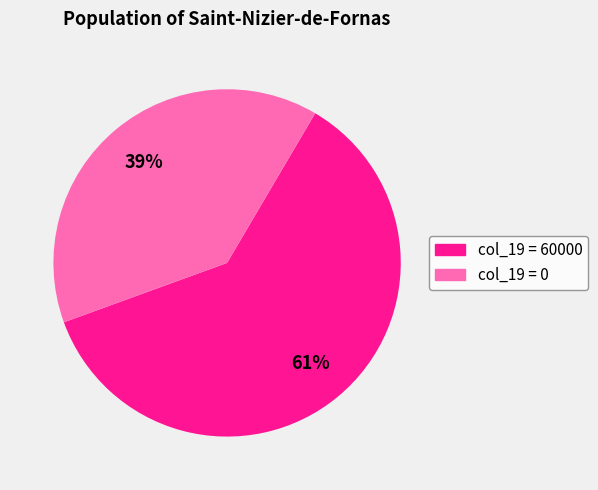

Is there any slice that represents more than half of the pie?

Yes